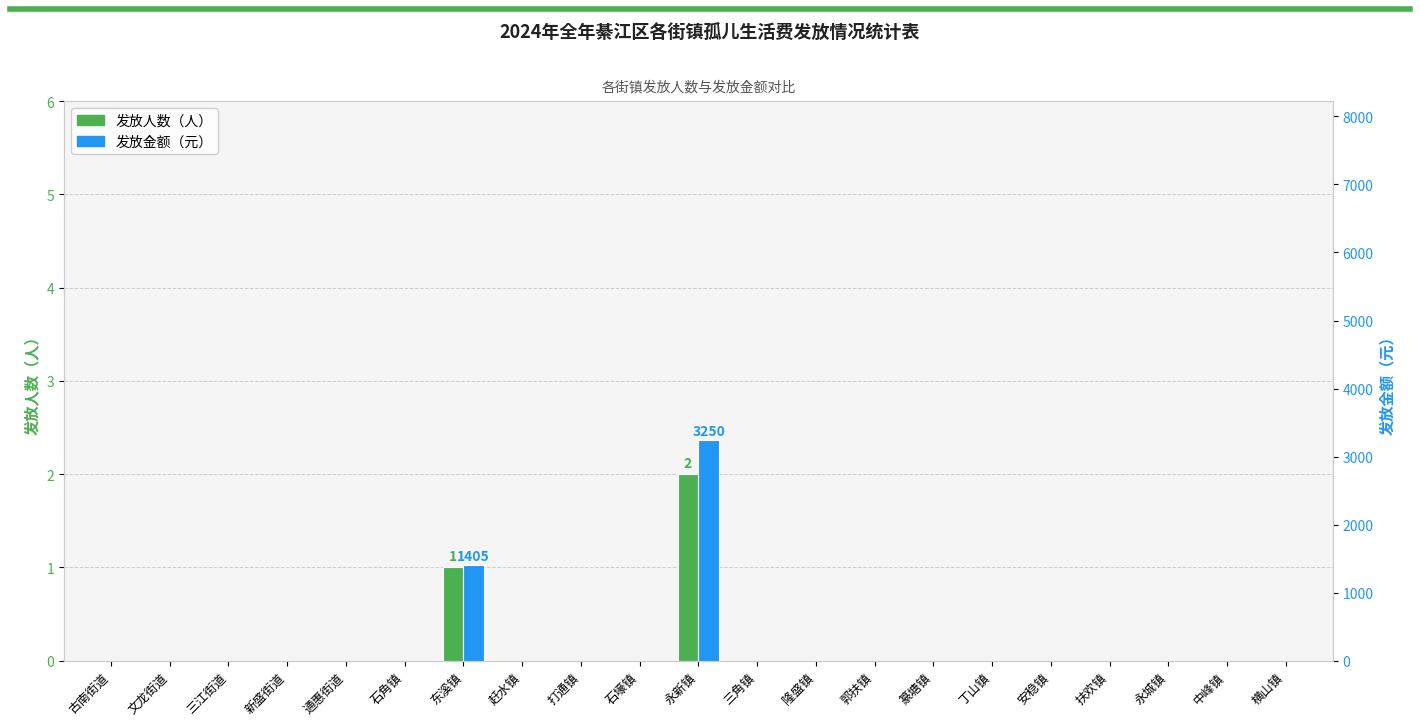

What position from the left is 郭扶镇?

14